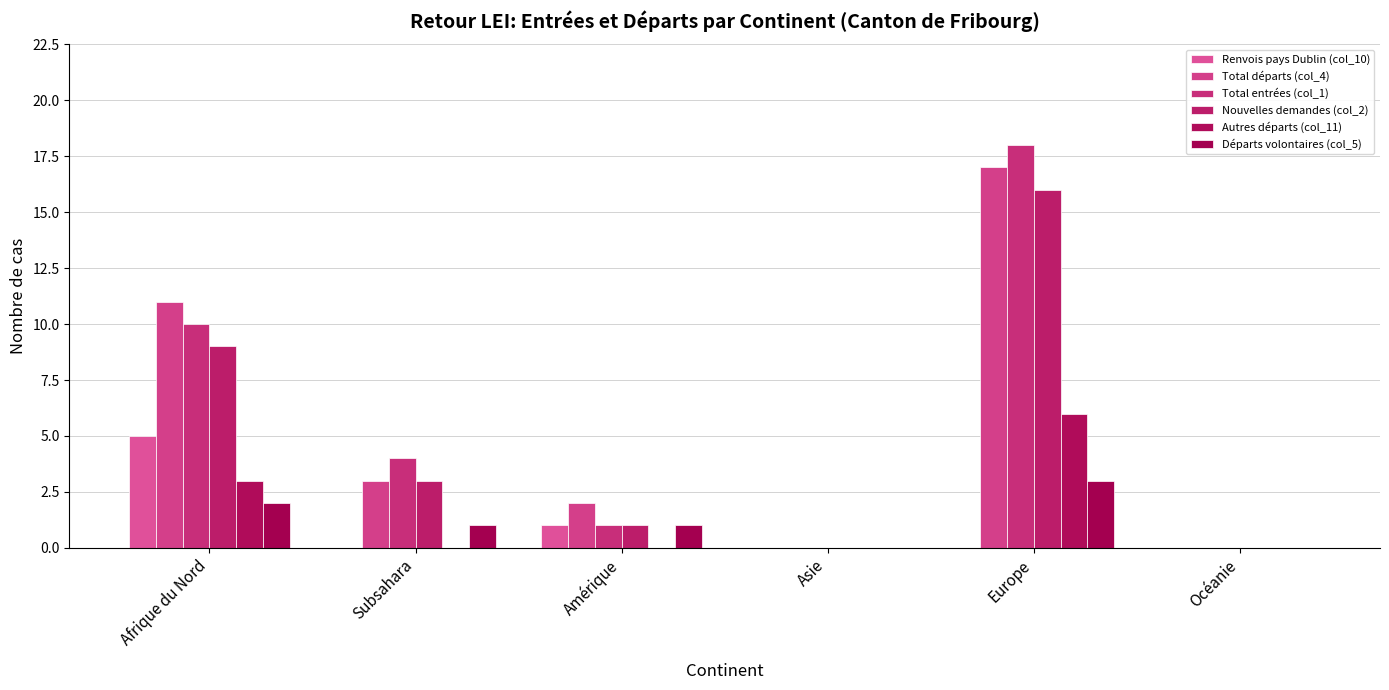

Is it true that Nouvelles demandes (col_2) equals 3 at Subsahara?

True